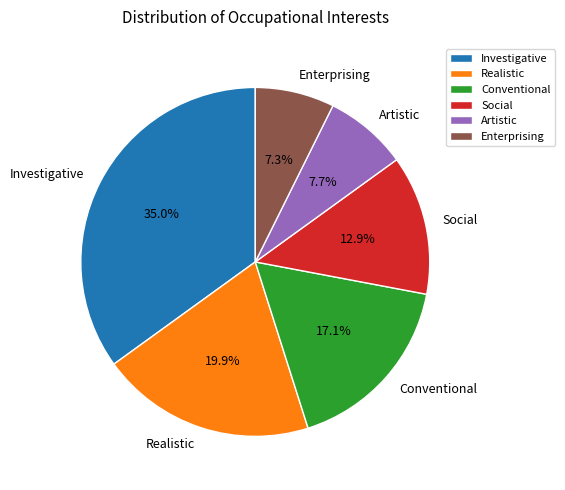

To the nearest percent, what is the average slice percentage?

17%